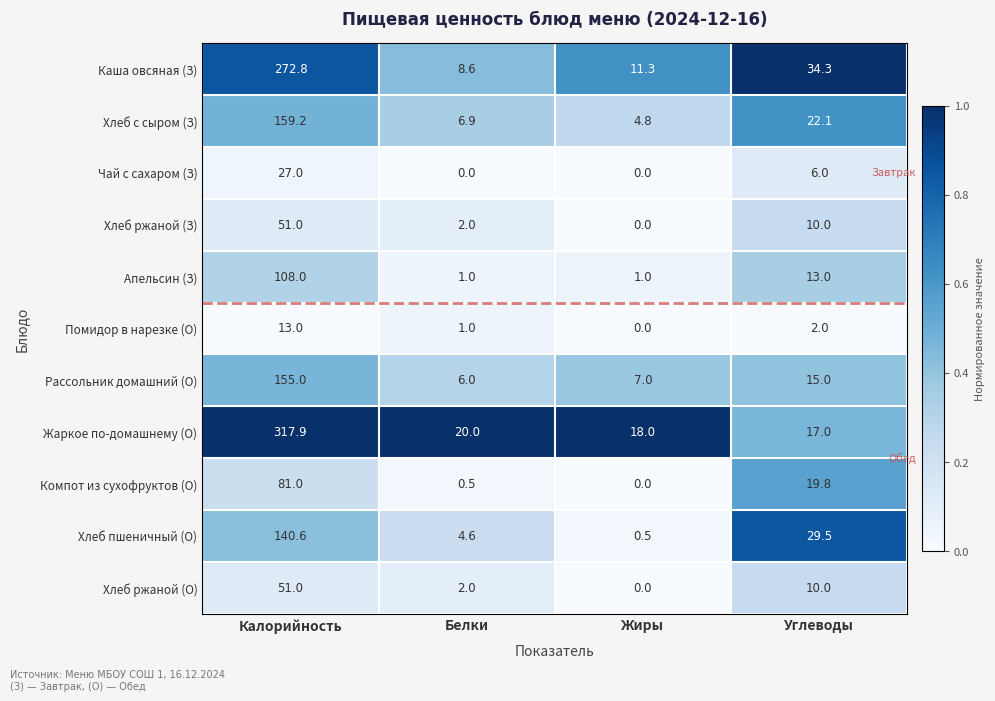

Which series has the widest spread of values?

Жаркое по-домашнему (О)